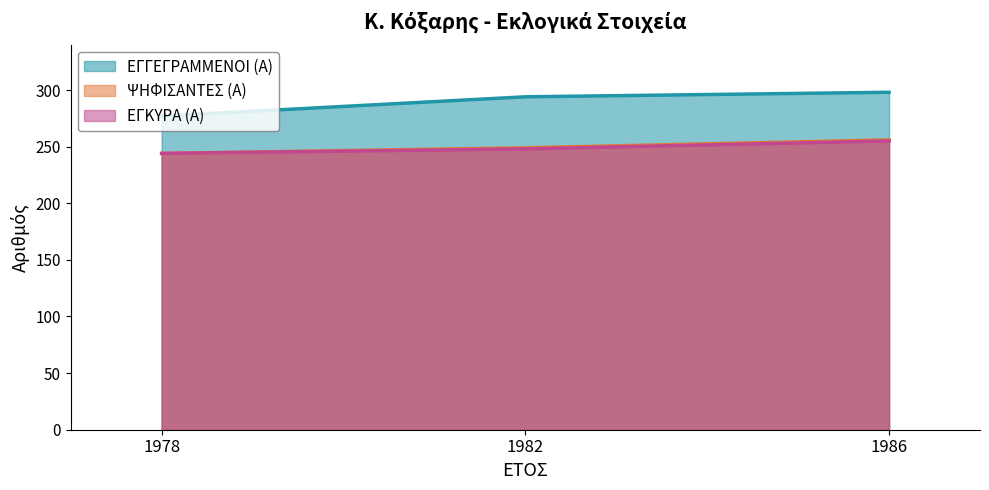

The ΕΓΚΥΡΑ (Α) series shows 391 at 1986. True or false?

False